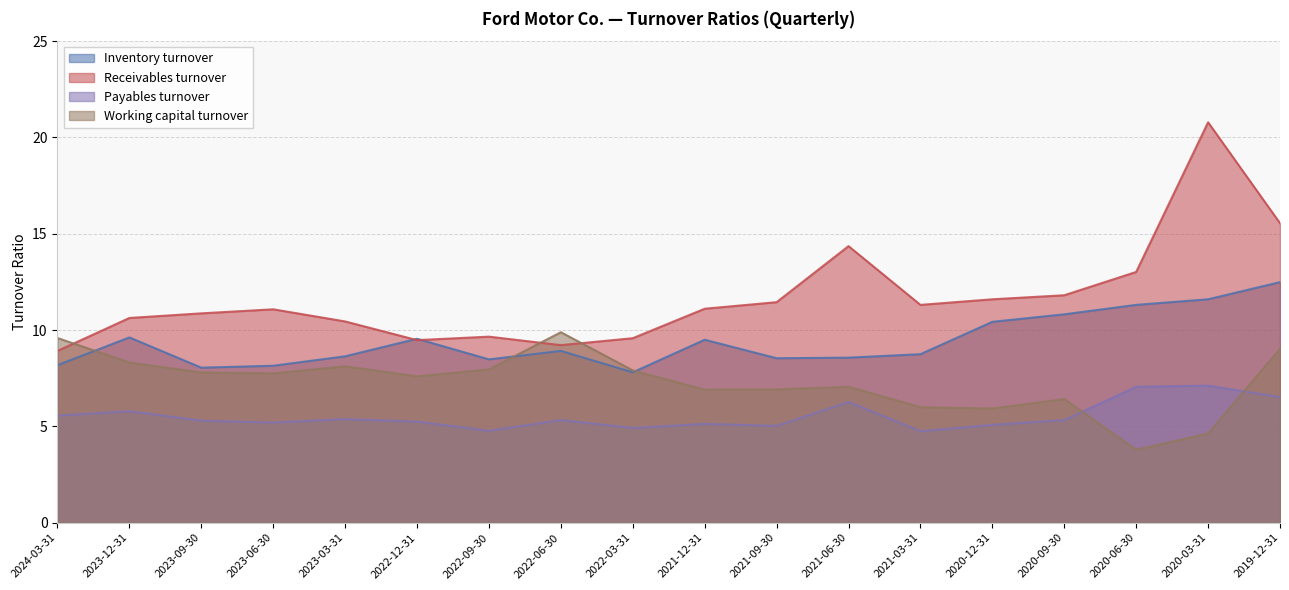

Rank the series by their average value, from highest to lowest.

Receivables turnover, Inventory turnover, Working capital turnover, Payables turnover